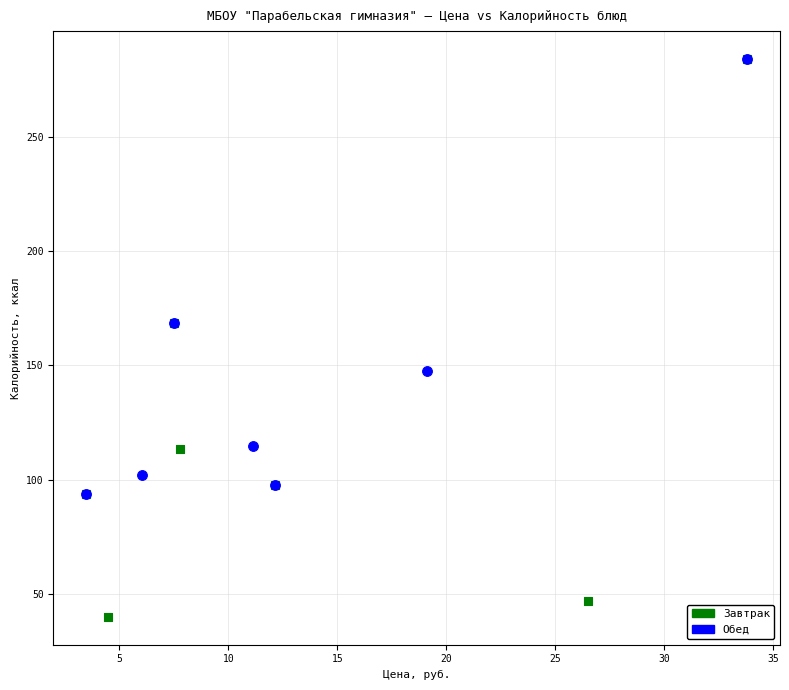

Which series reaches the minimum Y coordinate?

Завтрак